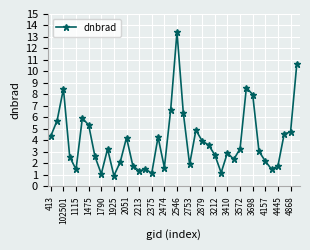

How many data points does each series have?

40